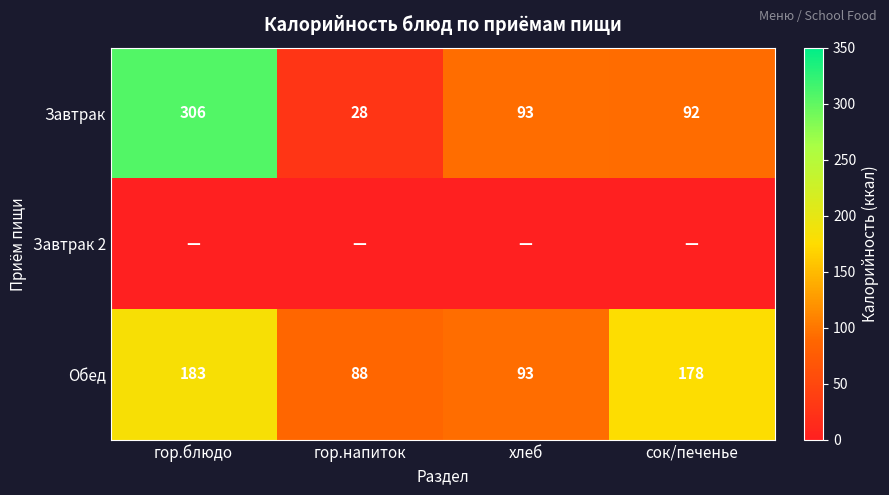

The Обед series shows 282 at сок/печенье. True or false?

False